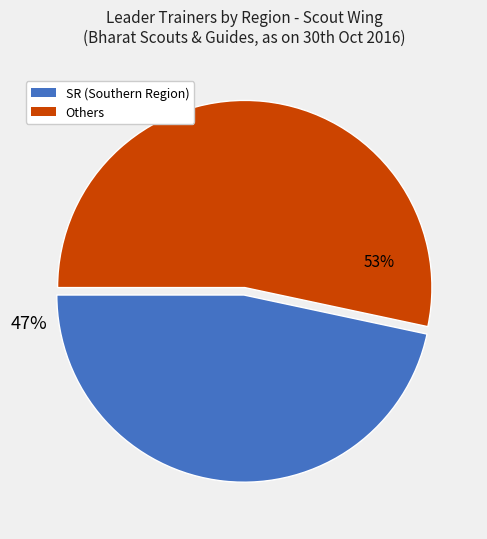

To the nearest percent, what is the average slice percentage?

50%